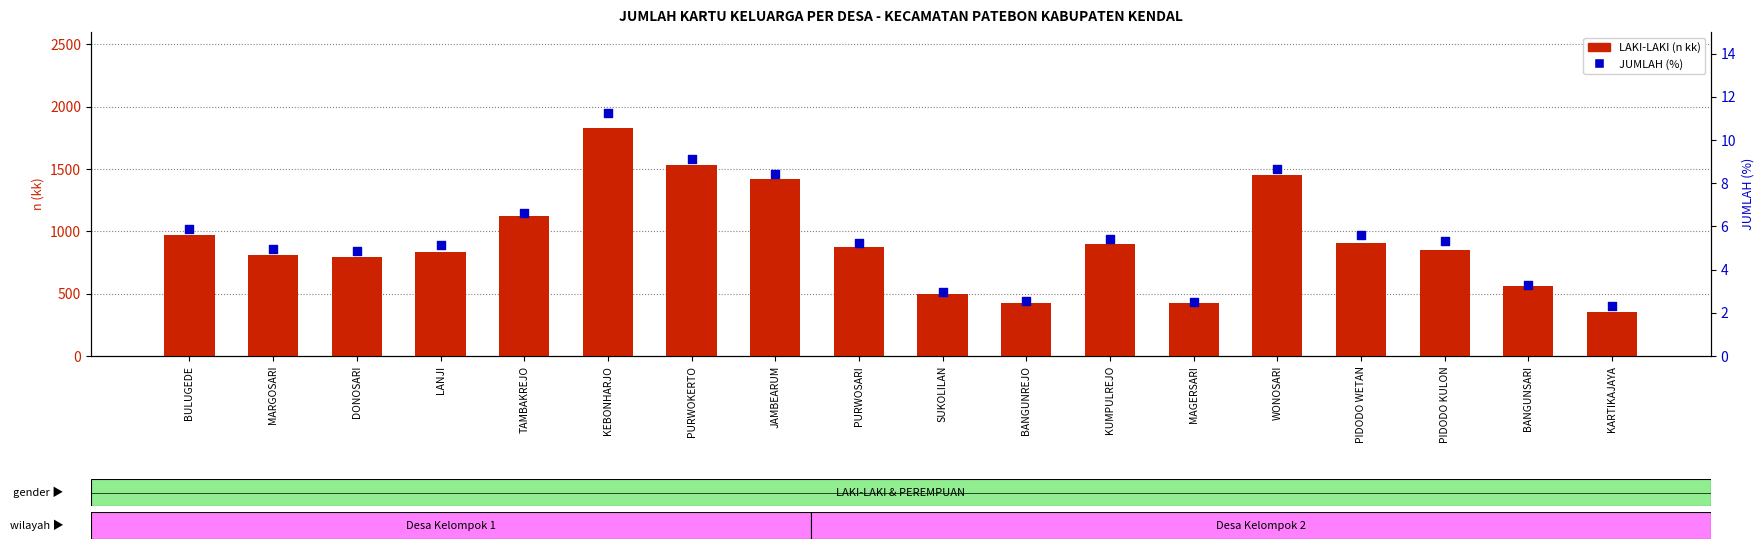

What are all the series names shown in the legend?

LAKI-LAKI (n kk), JUMLAH (%)